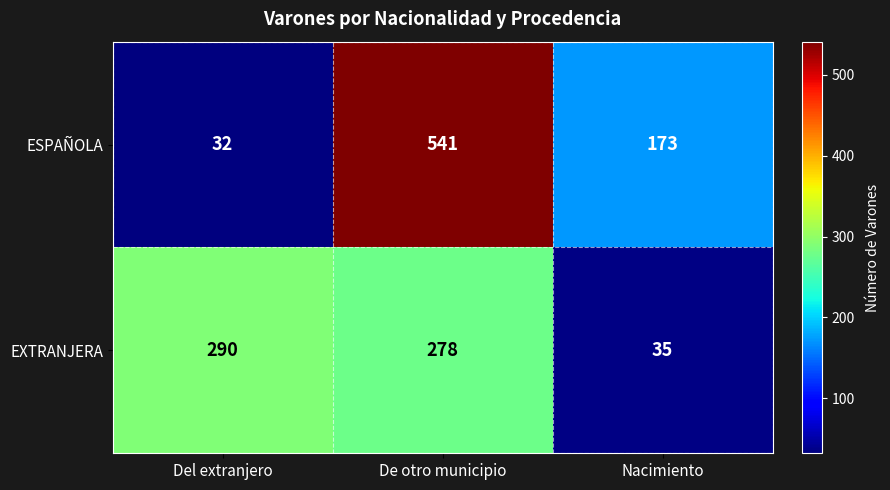

Rank the series by their maximum value, from highest to lowest.

ESPAÑOLA, EXTRANJERA